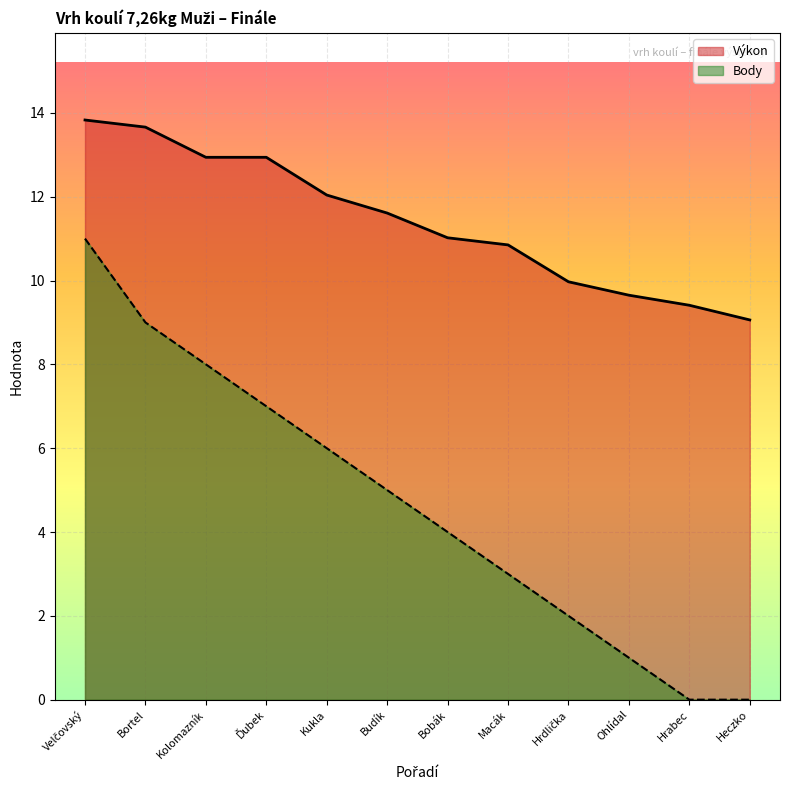

Reading right to left, list all the values displayed in this chart.

Výkon: Heczko=9.1	Hrabec=9.4	Ohlídal=9.7	Hrdlička=10.0	Macák=10.8	Bobák=11.0	Budík=11.6	Kukla=12.0	Ďubek=12.9	Kolomazník=12.9	Bortel=13.7	Velčovský=13.8
Body: Heczko=0.0	Hrabec=0.0	Ohlídal=1.0	Hrdlička=2.0	Macák=3.0	Bobák=4.0	Budík=5.0	Kukla=6.0	Ďubek=7.0	Kolomazník=8.0	Bortel=9.0	Velčovský=11.0